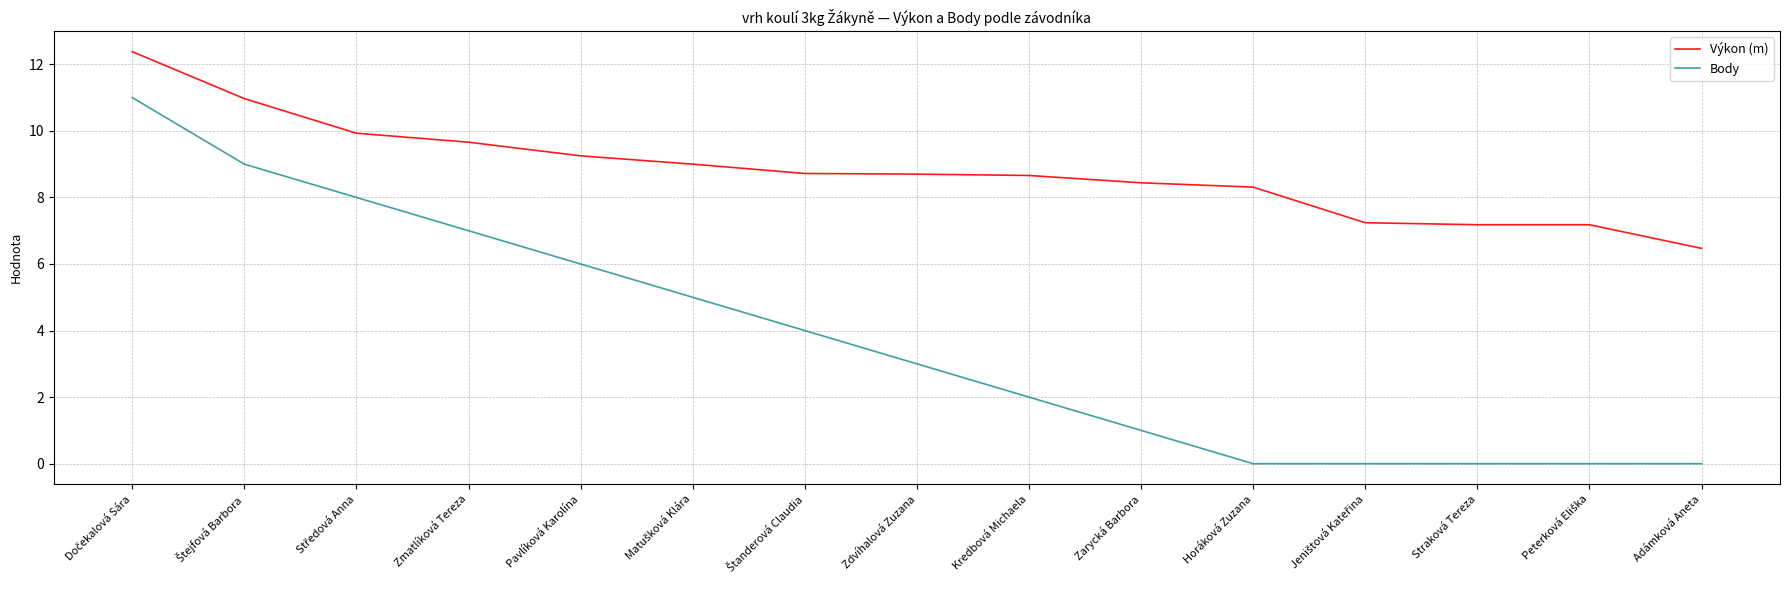

List the series in order of their overall mean, highest first.

Výkon (m), Body